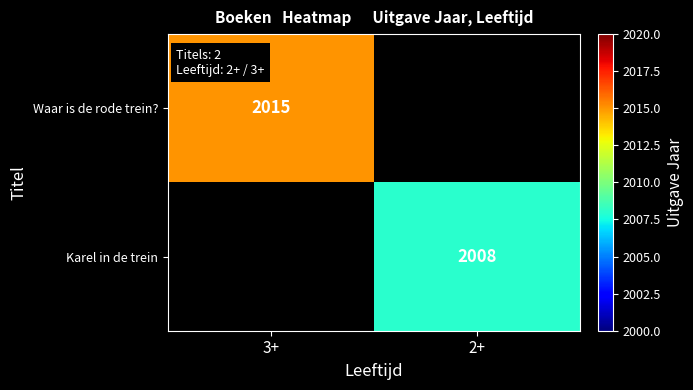

True or false: Waar is de rode trein? has a value of 1187 at 3+.

False